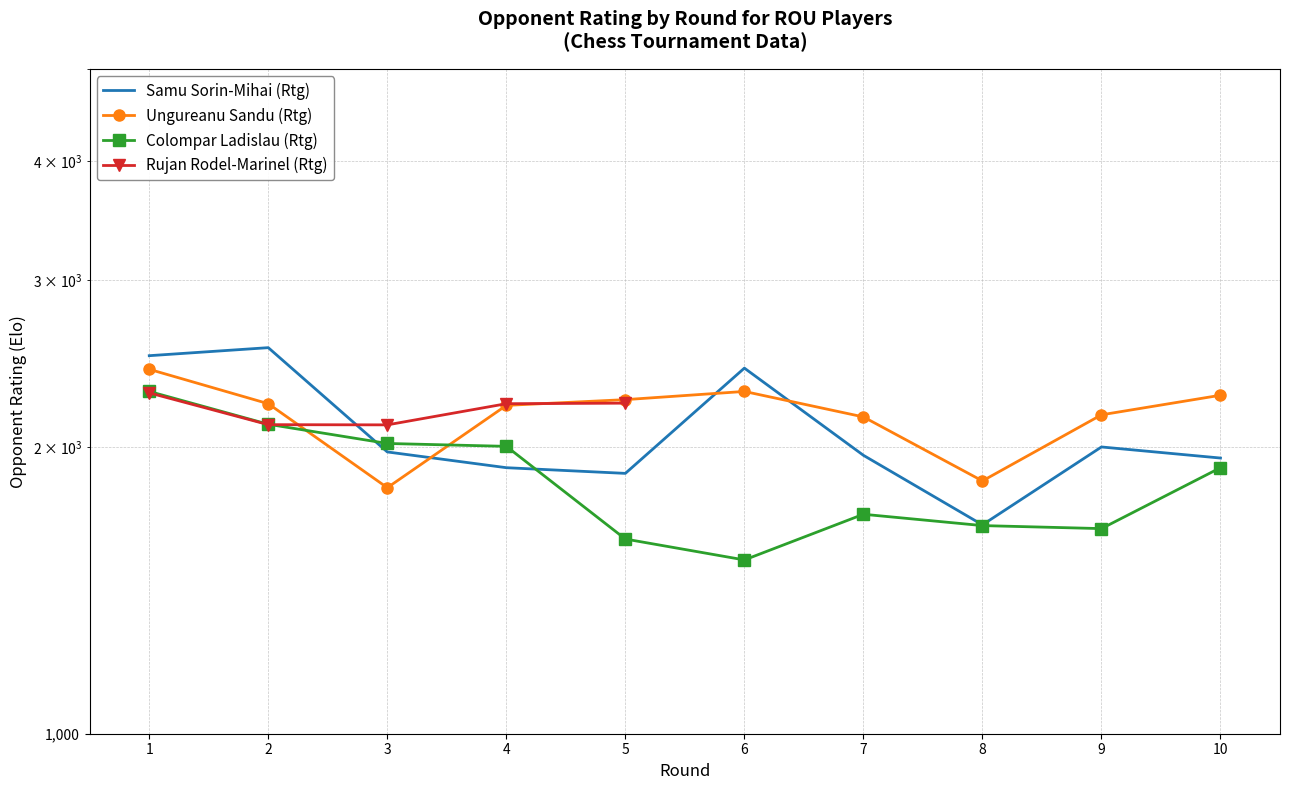

How many data points in Samu Sorin-Mihai (Rtg) are less than 1978?

5